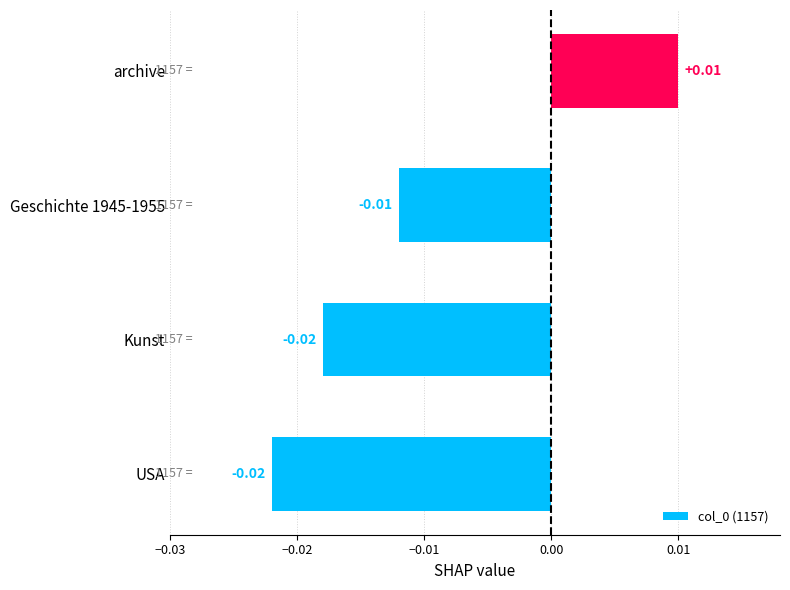

How many bars are there in total?

4